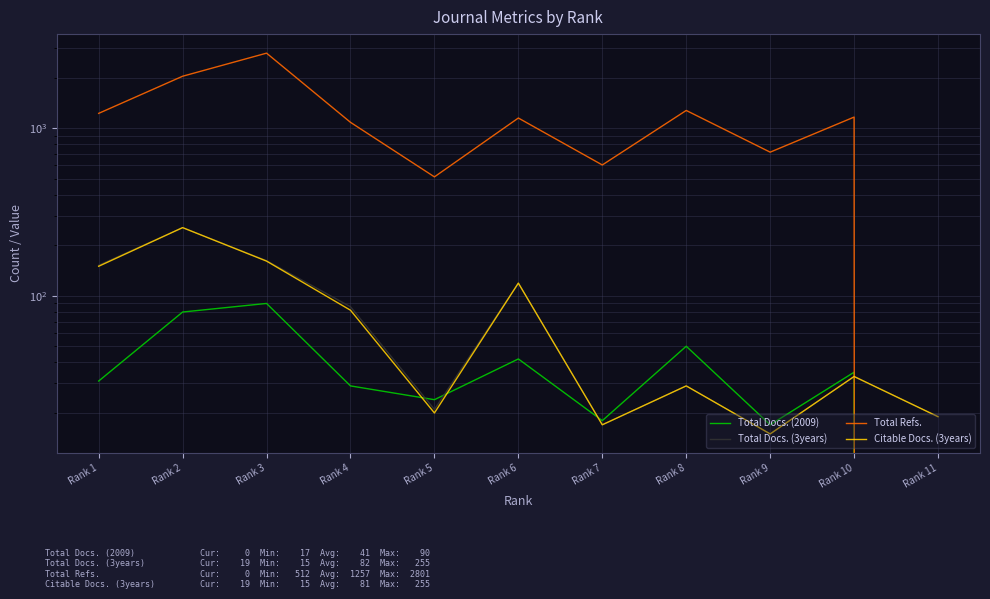

Reading right to left, list all the values displayed in this chart.

Total Docs. (2009): Rank 11=0	Rank 10=35	Rank 9=17	Rank 8=50	Rank 7=18	Rank 6=42	Rank 5=24	Rank 4=29	Rank 3=90	Rank 2=80	Rank 1=31
Total Docs. (3years): Rank 11=19	Rank 10=33	Rank 9=15	Rank 8=29	Rank 7=17	Rank 6=119	Rank 5=21	Rank 4=86	Rank 3=162	Rank 2=255	Rank 1=152
Total Refs.: Rank 11=0	Rank 10=1164	Rank 9=719	Rank 8=1275	Rank 7=603	Rank 6=1149	Rank 5=512	Rank 4=1083	Rank 3=2801	Rank 2=2040	Rank 1=1225
Citable Docs. (3years): Rank 11=19	Rank 10=33	Rank 9=15	Rank 8=29	Rank 7=17	Rank 6=119	Rank 5=20	Rank 4=82	Rank 3=161	Rank 2=255	Rank 1=150